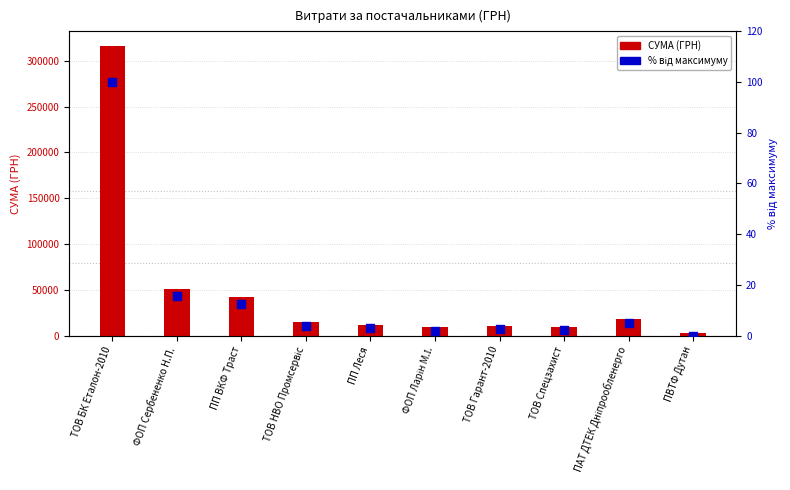

Which series has the largest total across all categories?

СУМА (ГРН)